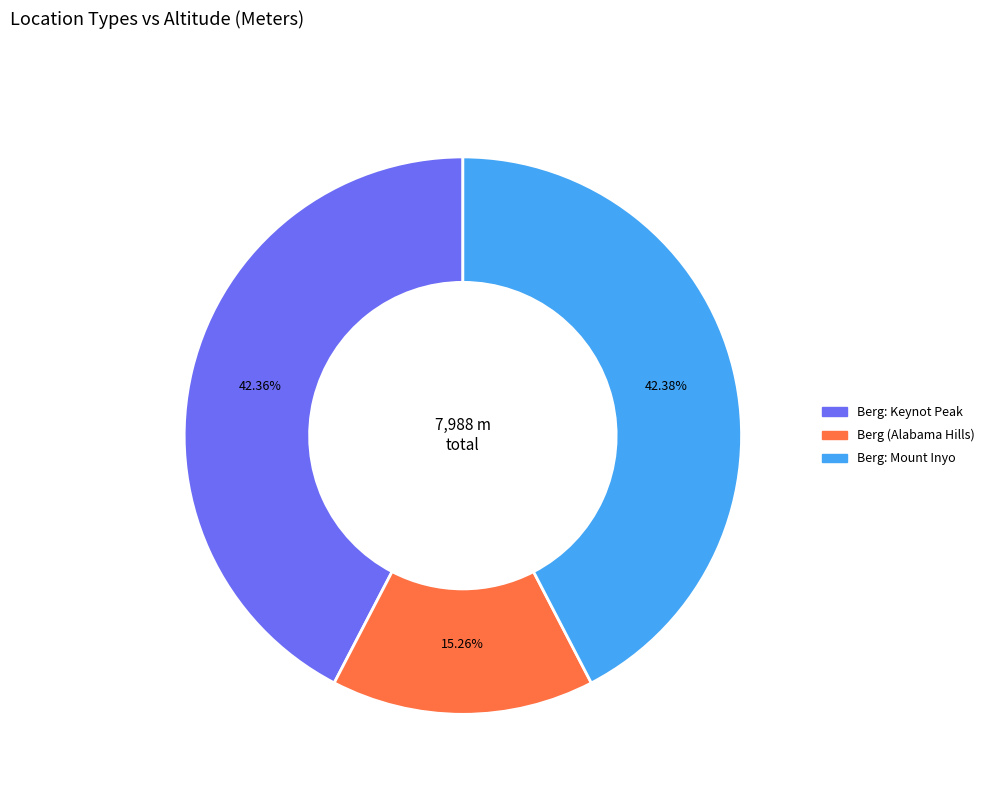

How many slices are in this pie chart?

3